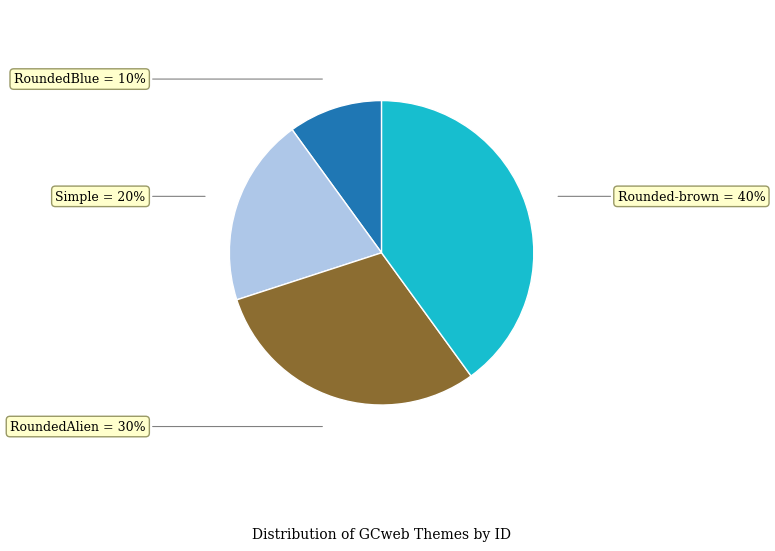

Which slice is the largest?

Rounded-brown